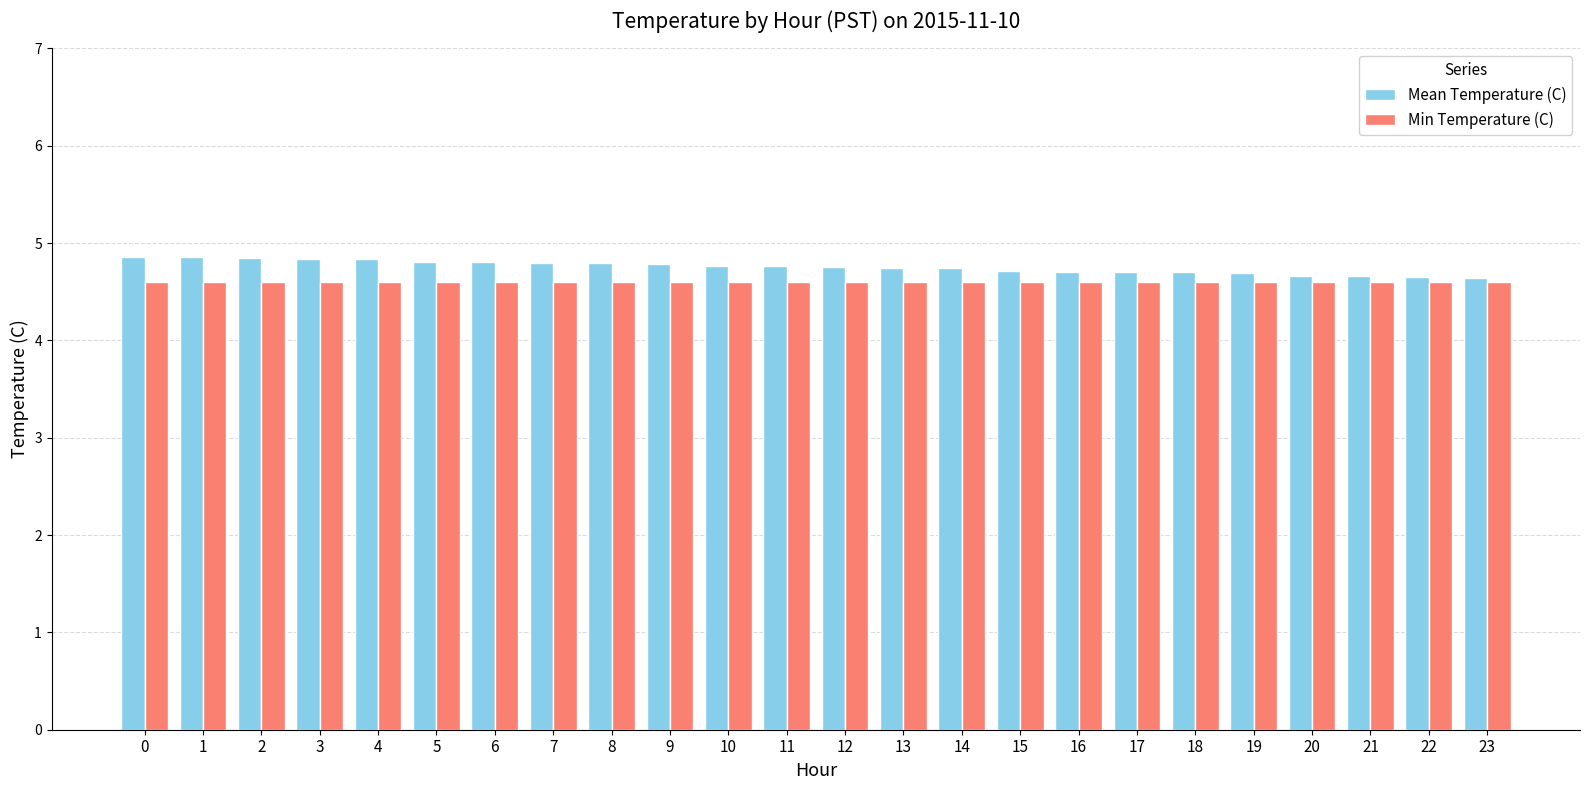

Count the number of data series in this chart.

2